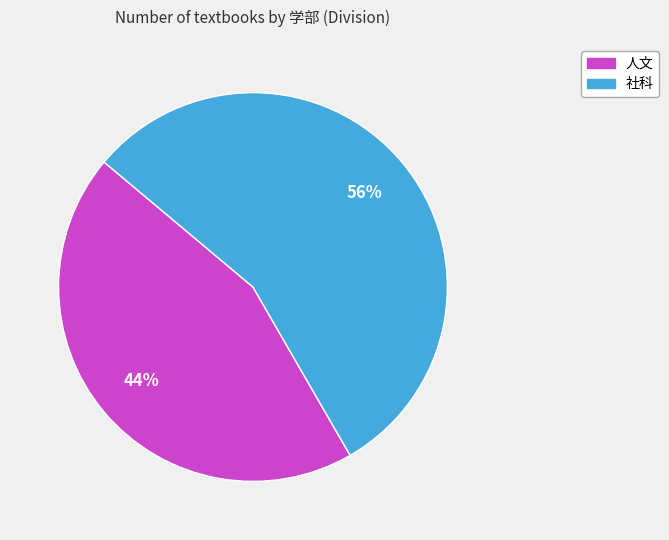

What is the smallest slice in the pie chart?

人文